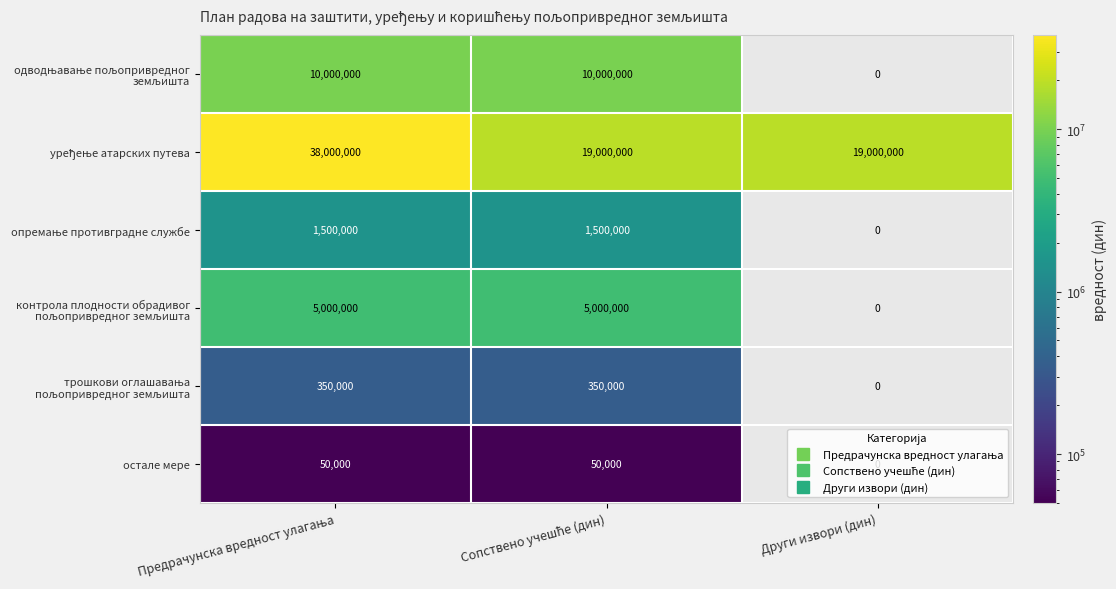

What is the maximum value shown in the chart?

38000000